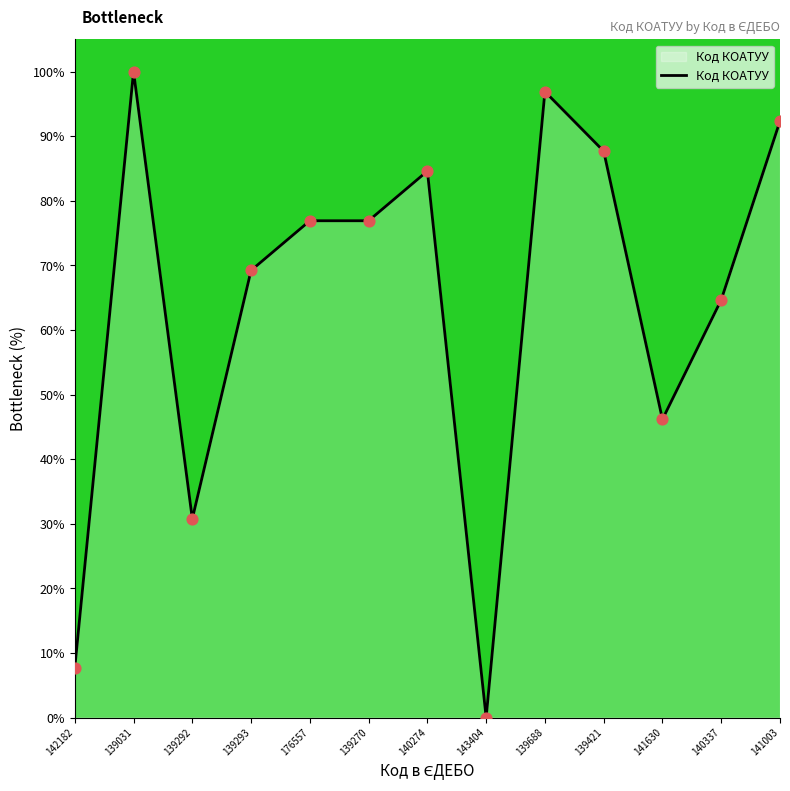

What is the change in value from 139688 to 141630?

-50.7